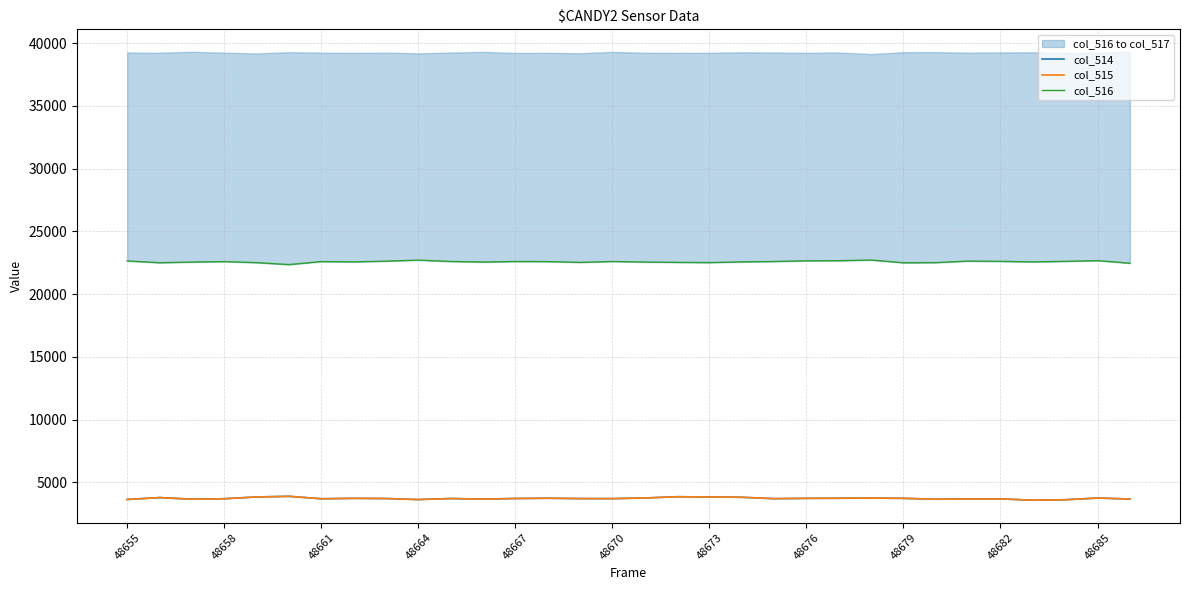

What is the difference between the second highest and minimum values in the col_515 series?

278